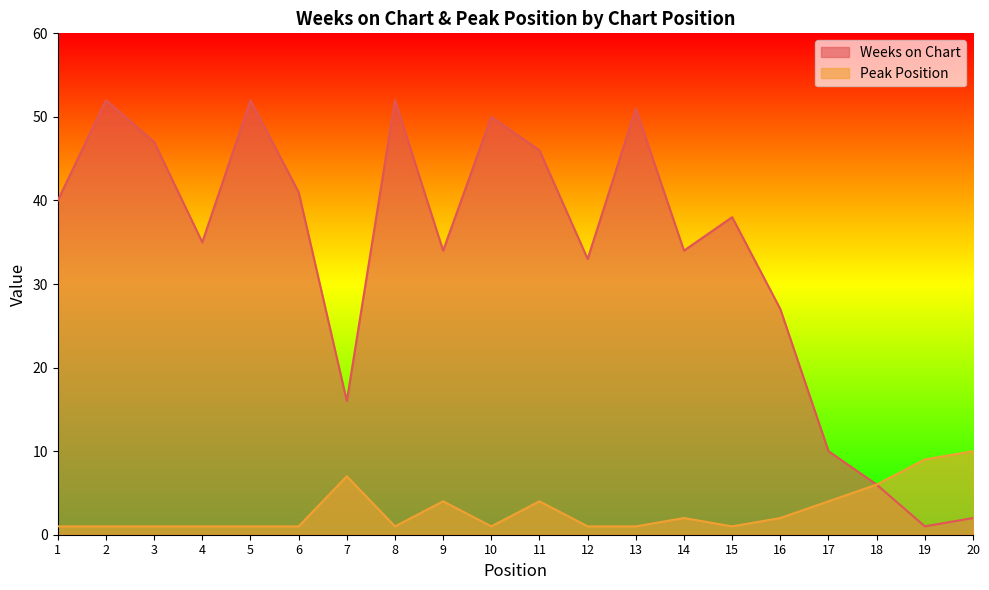

Where is Peak Position nearest to the value 5?

9